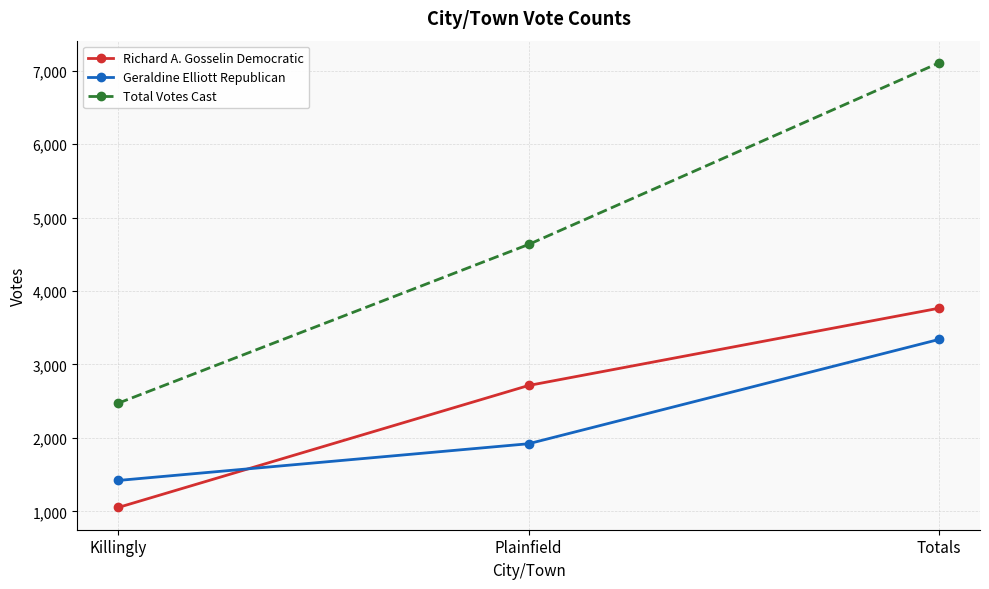

What is the minimum value for Richard A. Gosselin Democratic?

1052